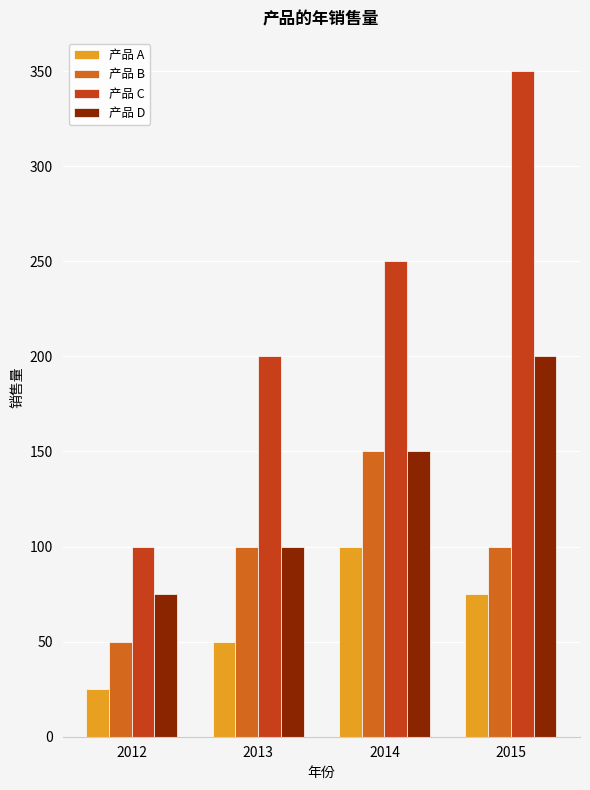

What is the difference between the highest and lowest values at 2013?

150